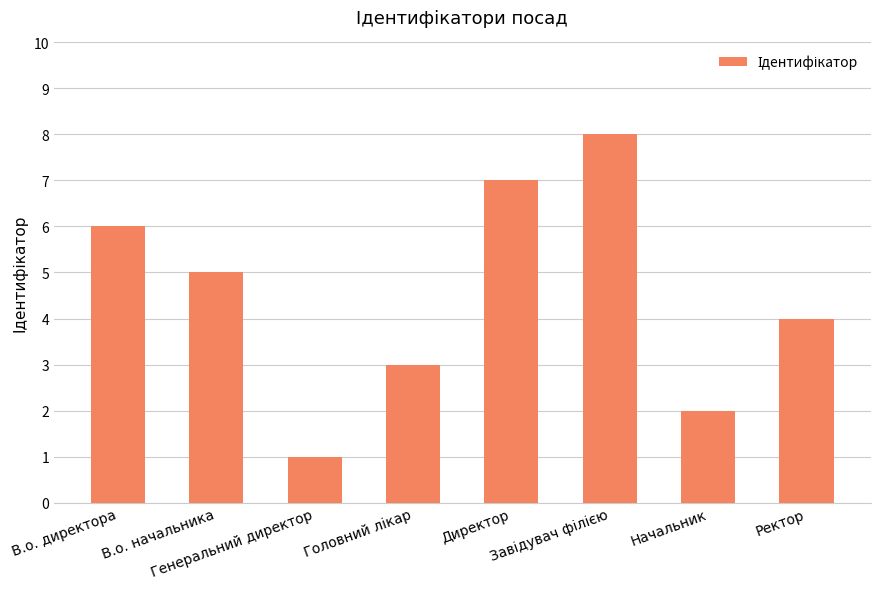

What is the difference between the second highest and second lowest values?

5